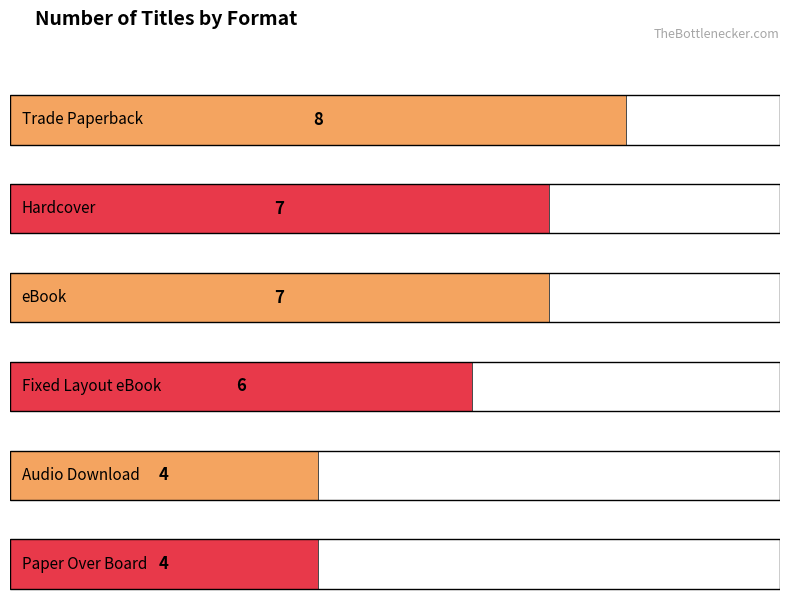

What is the ratio of the value at Trade Paperback to the value at Hardcover?

1.1